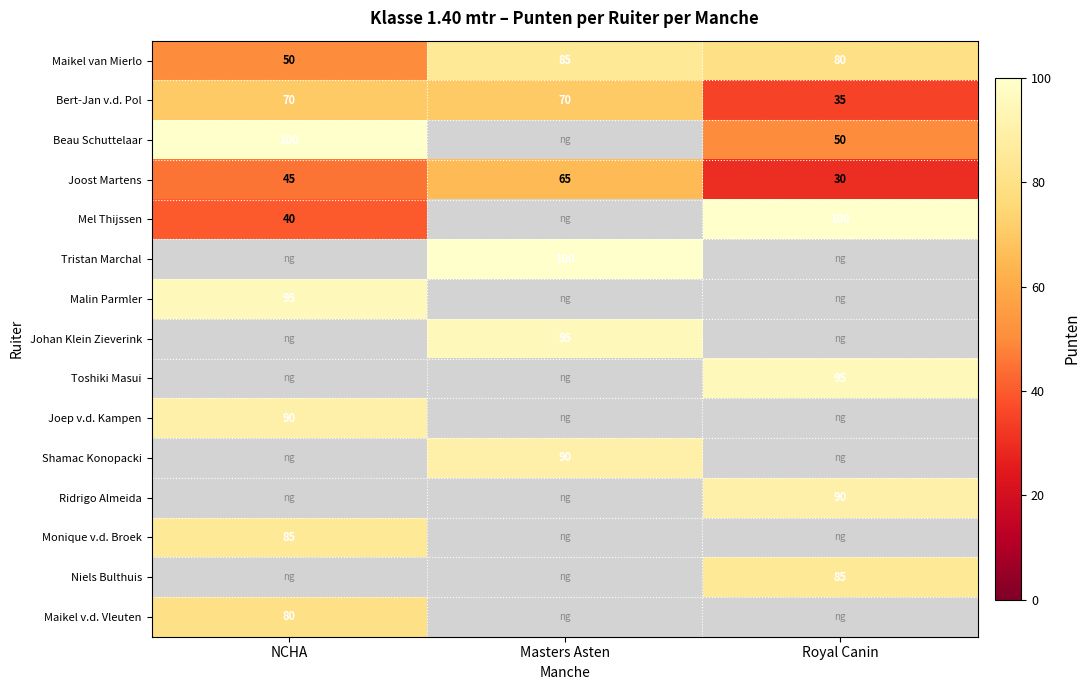

Is it true that Joost Martens equals 41 at Masters Asten?

False